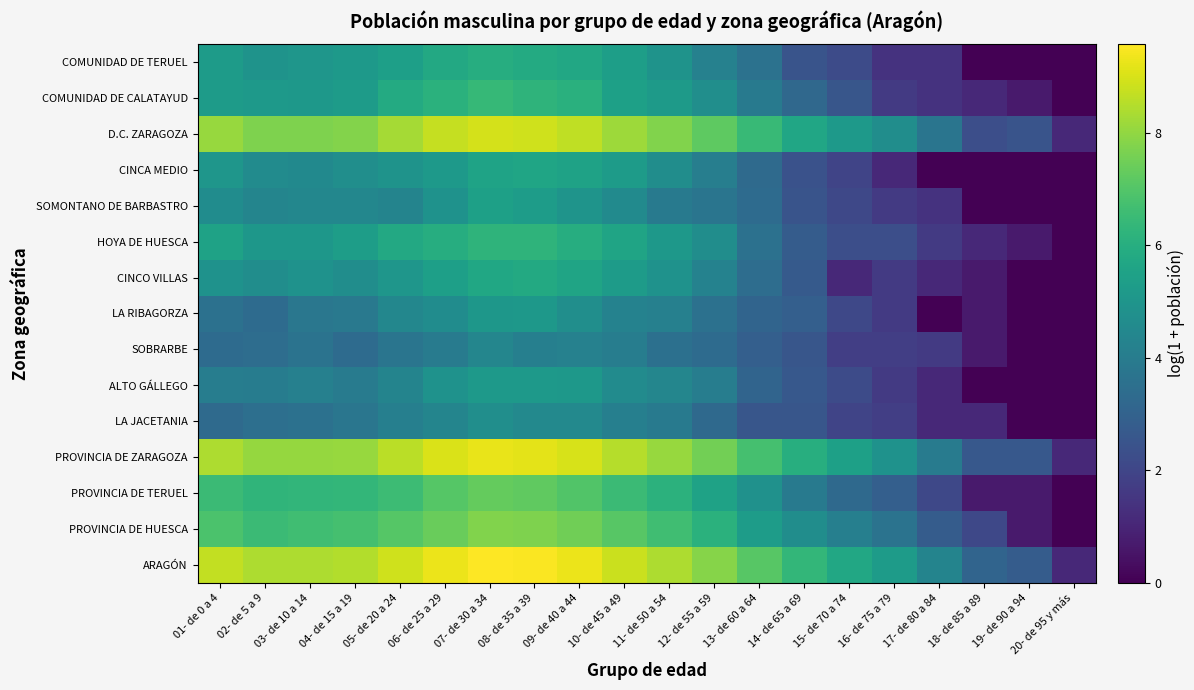

Rank the series by their maximum value, from highest to lowest.

ARAGÓN, PROVINCIA DE ZARAGOZA, D.C. ZARAGOZA, PROVINCIA DE HUESCA, PROVINCIA DE TERUEL, COMUNIDAD DE CALATAYUD, HOYA DE HUESCA, COMUNIDAD DE TERUEL, CINCO VILLAS, CINCA MEDIO, SOMONTANO DE BARBASTRO, ALTO GÁLLEGO, LA RIBAGORZA, LA JACETANIA, SOBRARBE